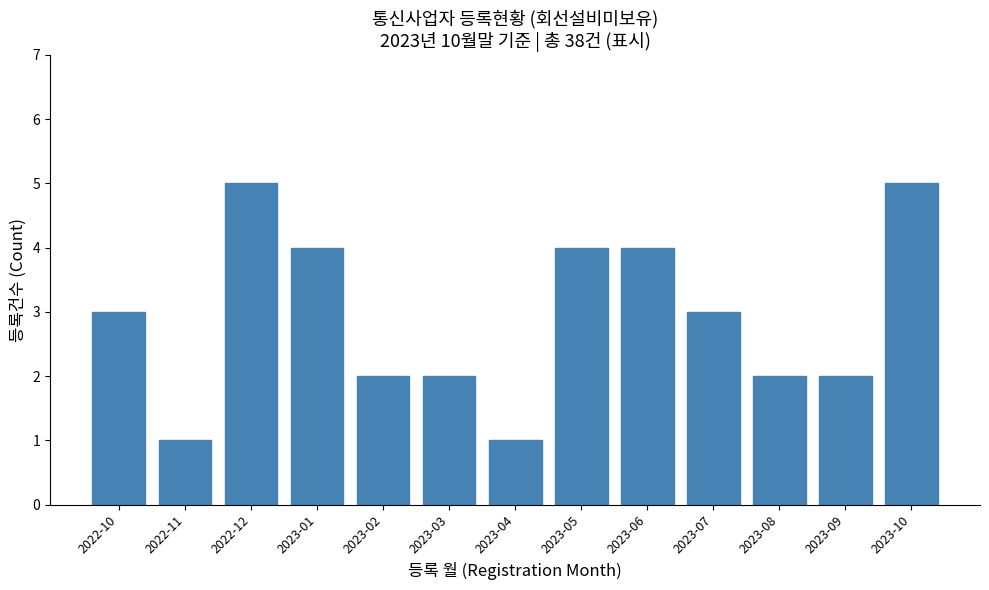

Reading right to left, extract all data points from this chart.

2023-10=5	2023-09=2	2023-08=2	2023-07=3	2023-06=4	2023-05=4	2023-04=1	2023-03=2	2023-02=2	2023-01=4	2022-12=5	2022-11=1	2022-10=3